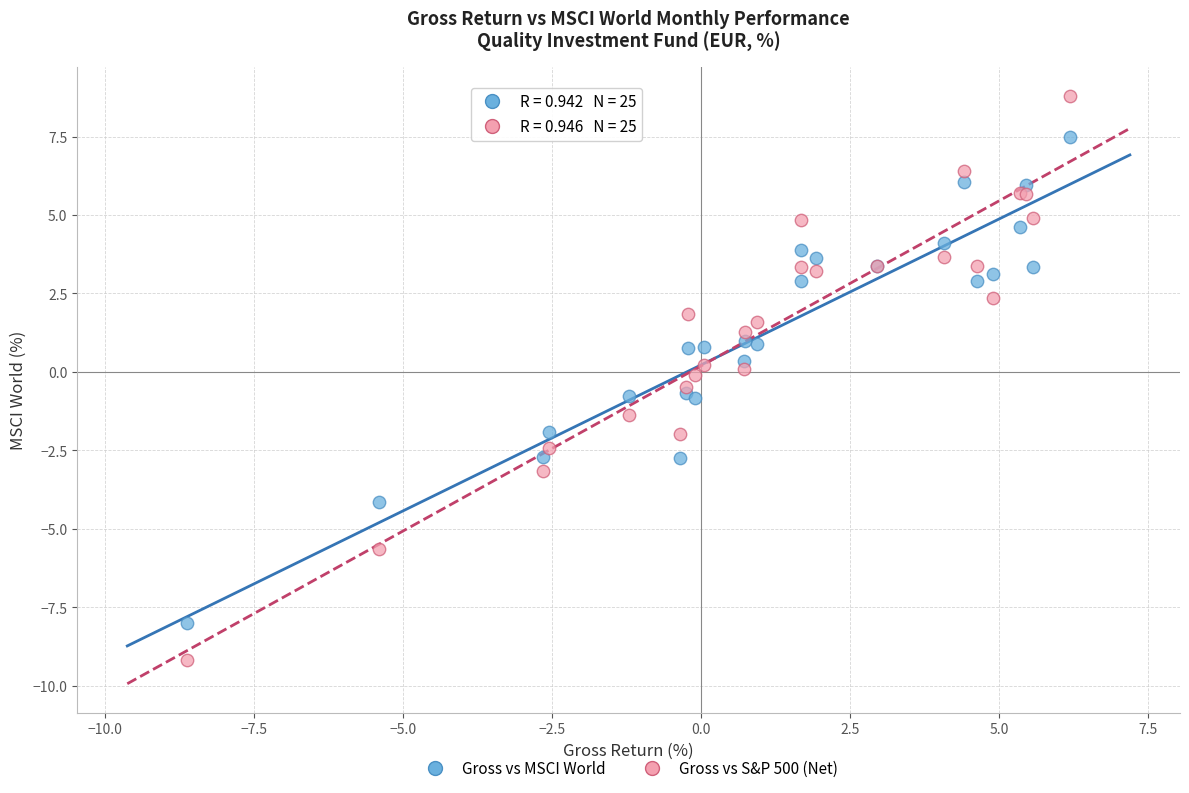

Which series contains the lowest Y value?

Gross vs S&P 500 (Net)